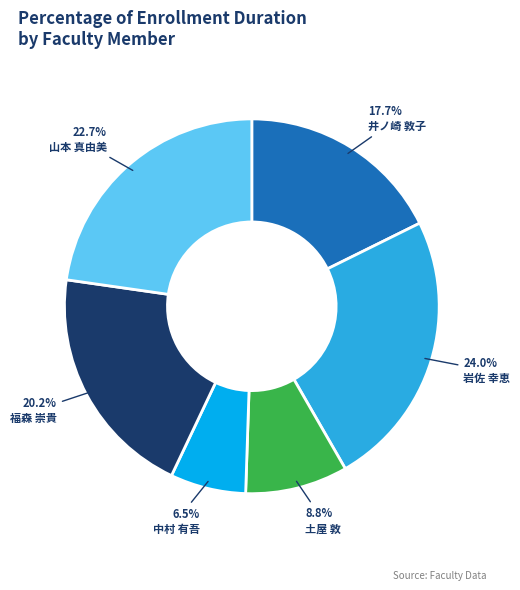

Is there any slice that represents more than half of the pie?

No